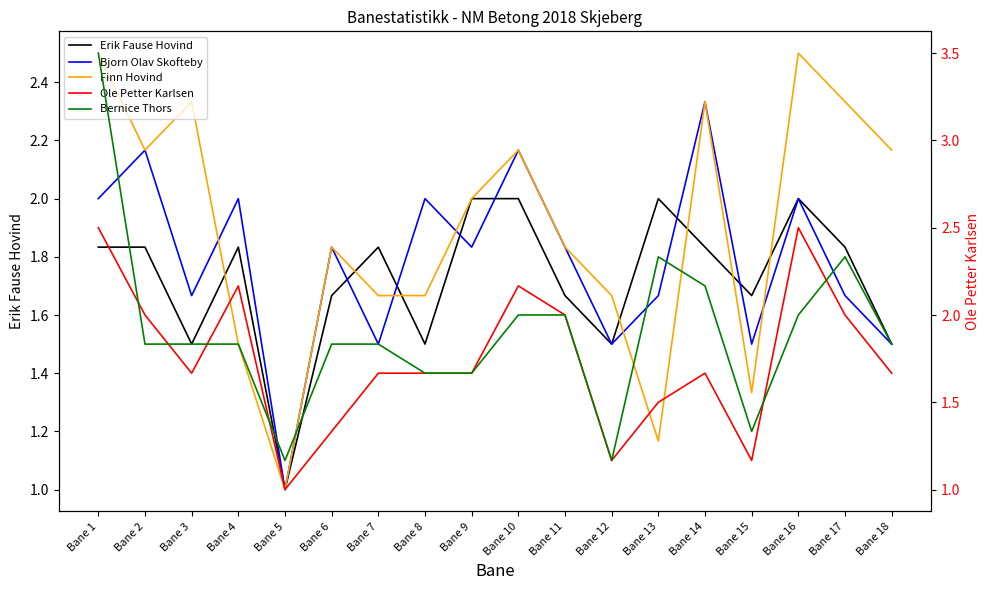

What is the sum of the Finn Hovind values at Bane 13 and Bane 1?

3.7